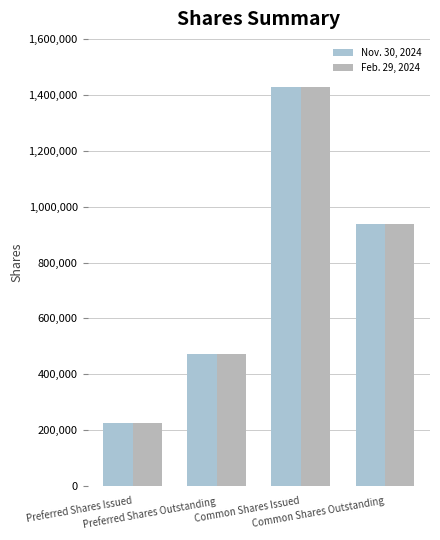

What is the label of the 3rd bar from the right?

Preferred Shares Outstanding